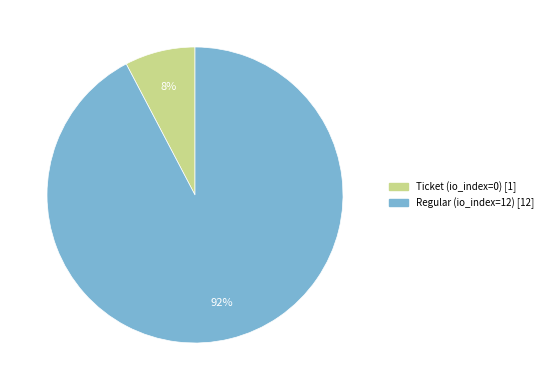

Is there any slice that represents more than half of the pie?

Yes